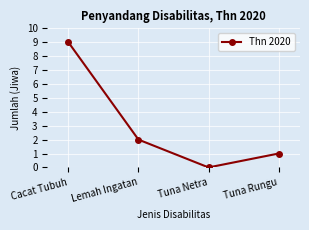

Which category has the lowest value across all series?

Tuna Netra